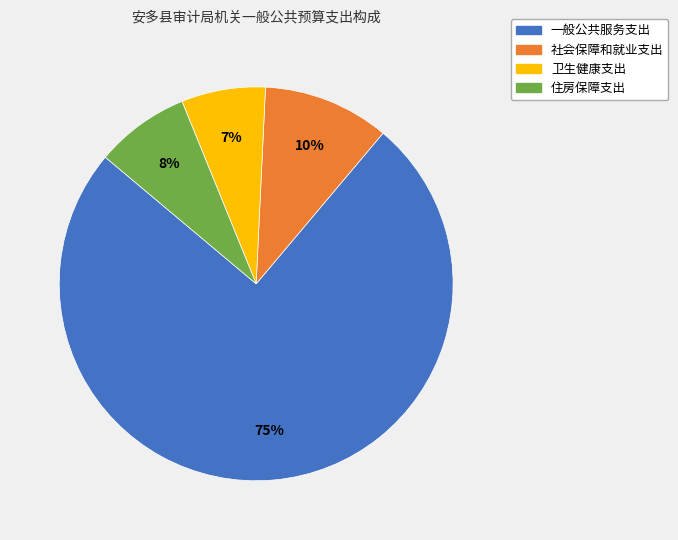

Count the number of slices in the pie.

4